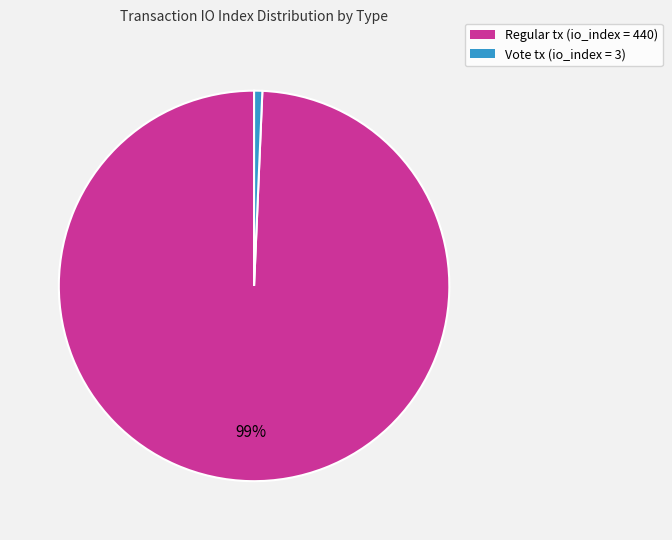

Count the number of slices in the pie.

2